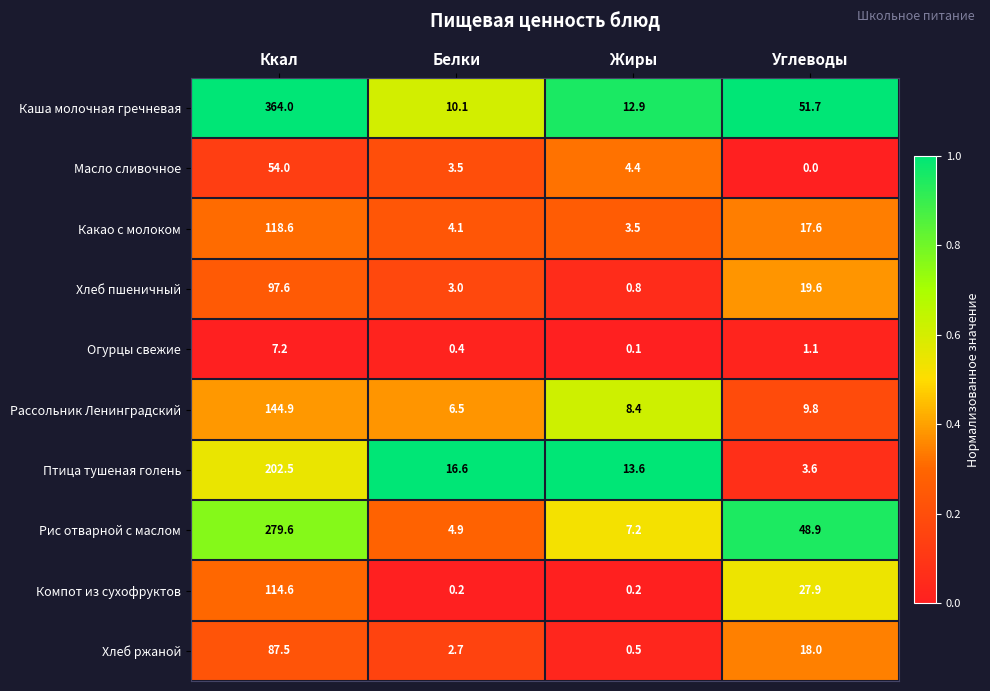

What is the greatest value displayed?

364.0